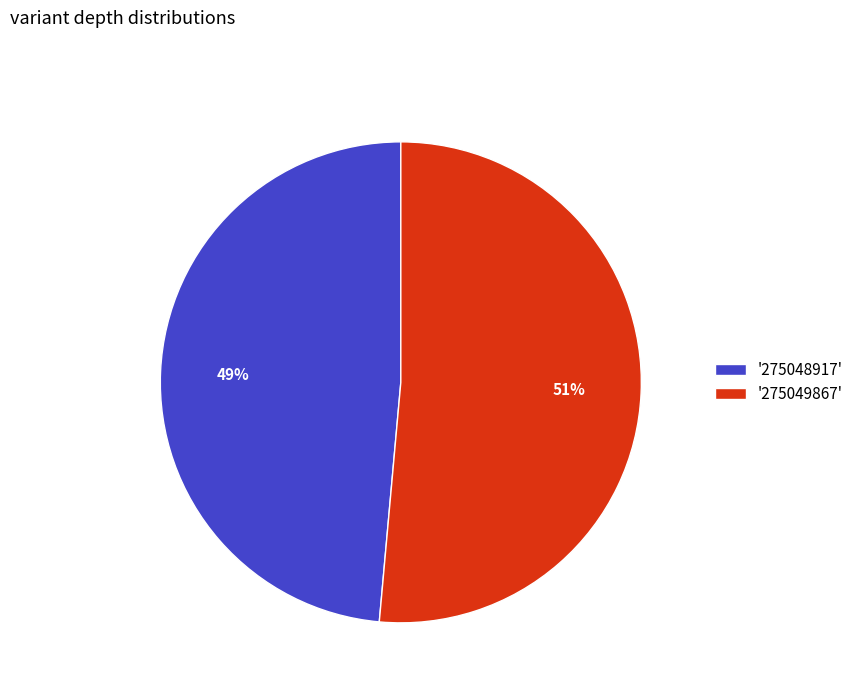

Do '275049867' and '275048917' together represent more than half of the pie?

Yes